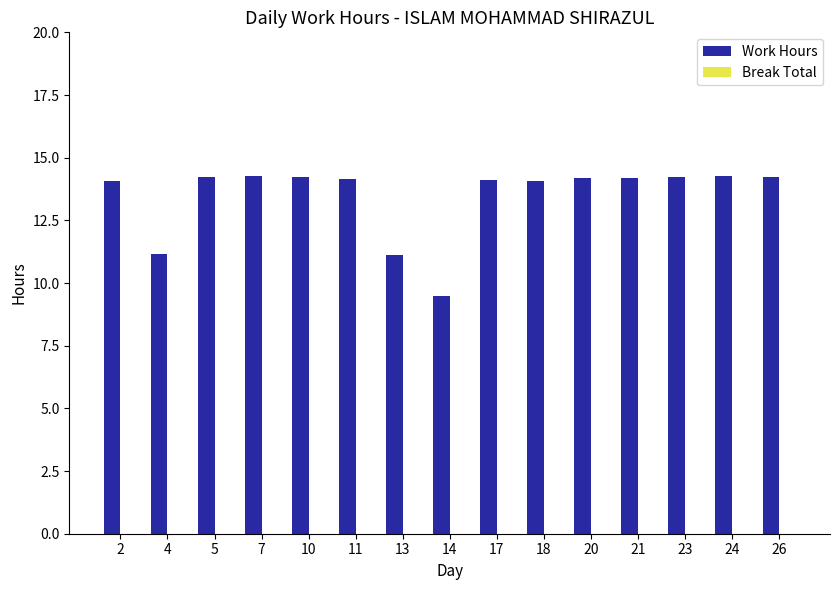

True or false: the data shows 8.7 at 26.

False